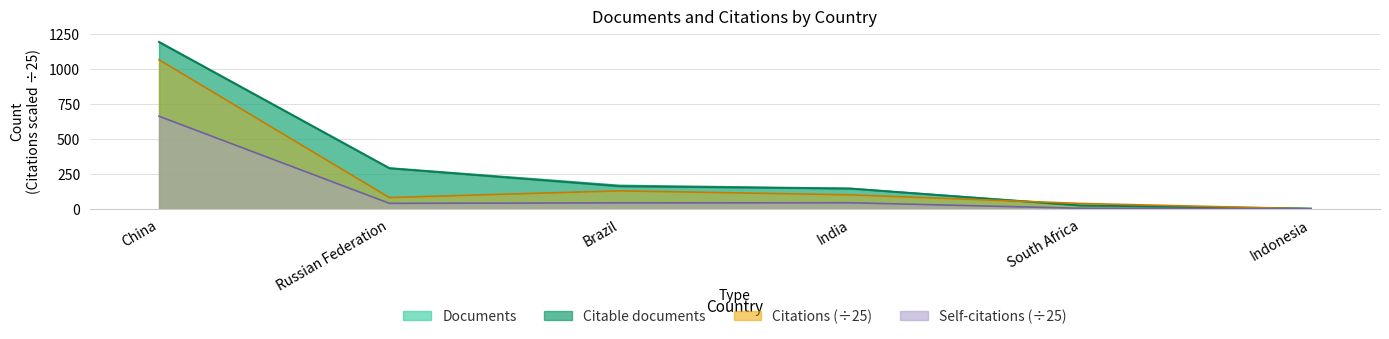

Between Brazil and China, which is larger?

China